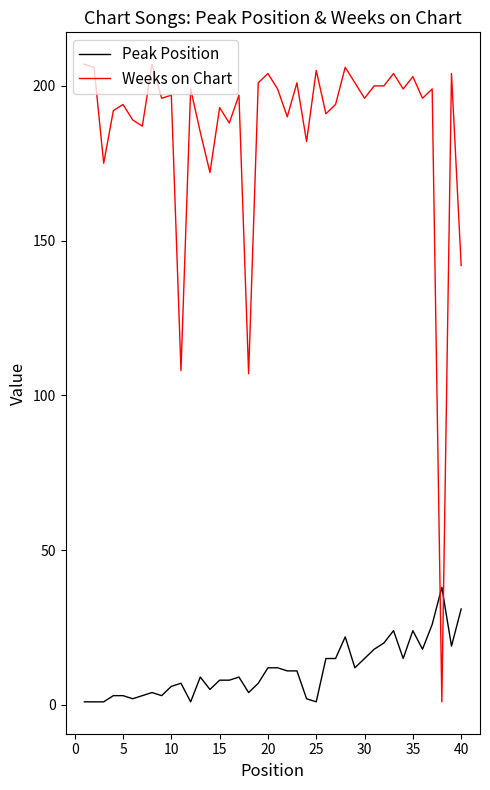

Which series has the largest total across all categories?

Weeks on Chart